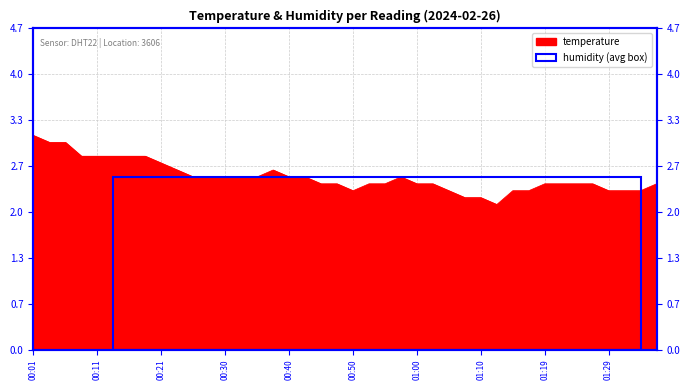

Where is the data nearest to the value 2?

01:12